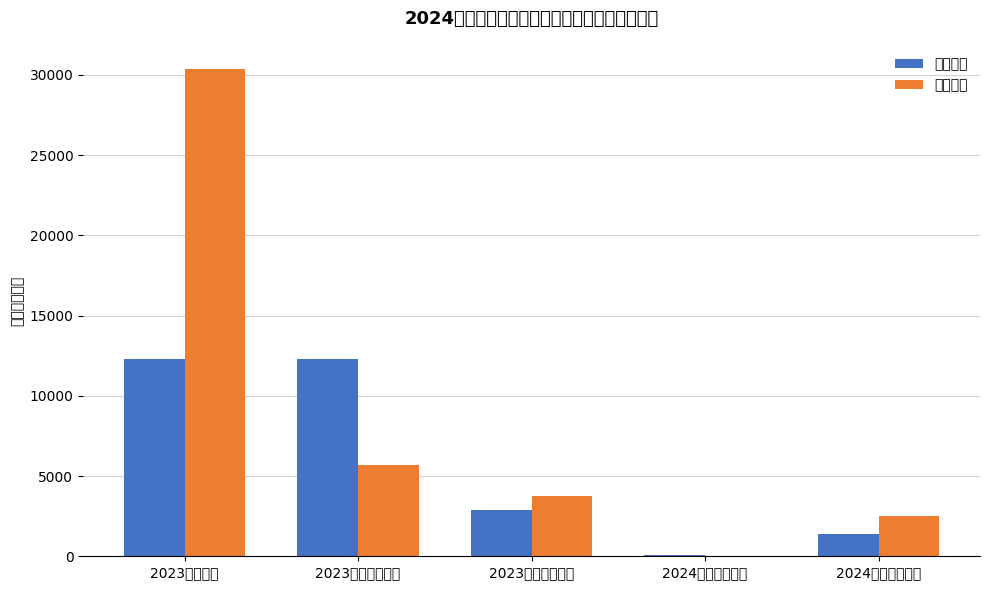

What is the sum of the 一般债券 values at 2024年付息预算数 and 2023年还本执行数?

13700.0